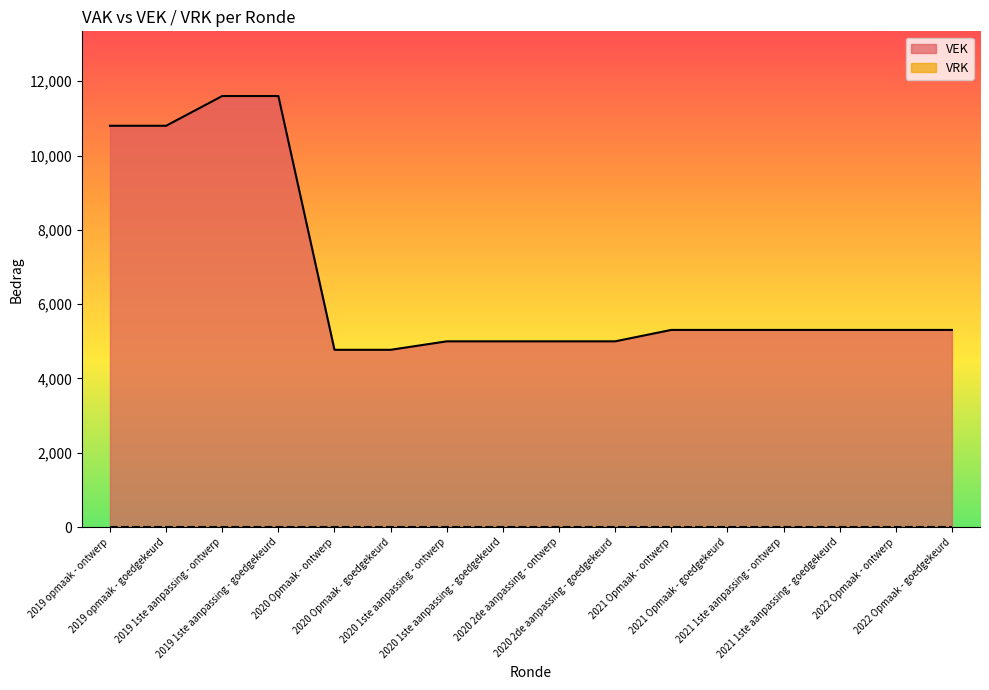

What is the greatest value displayed?

11601